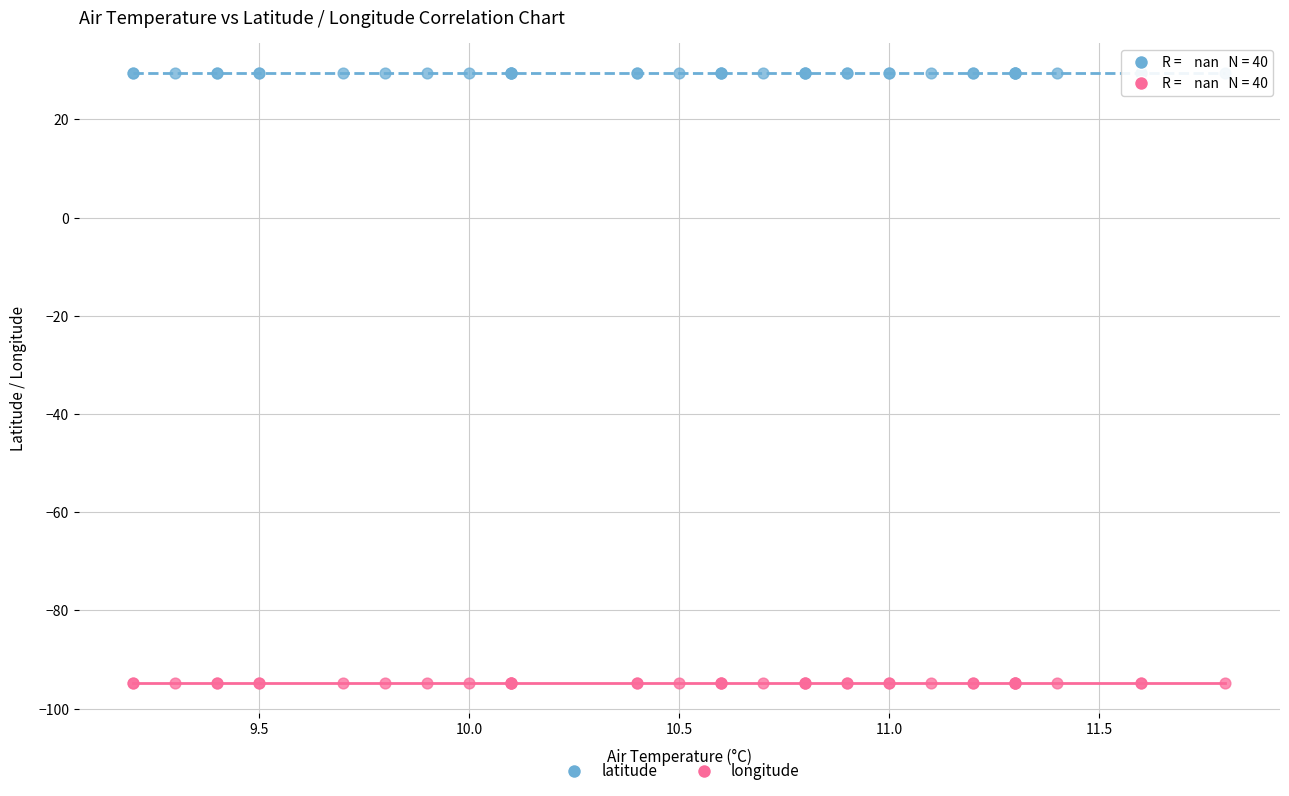

Which series contains the highest Y value?

latitude